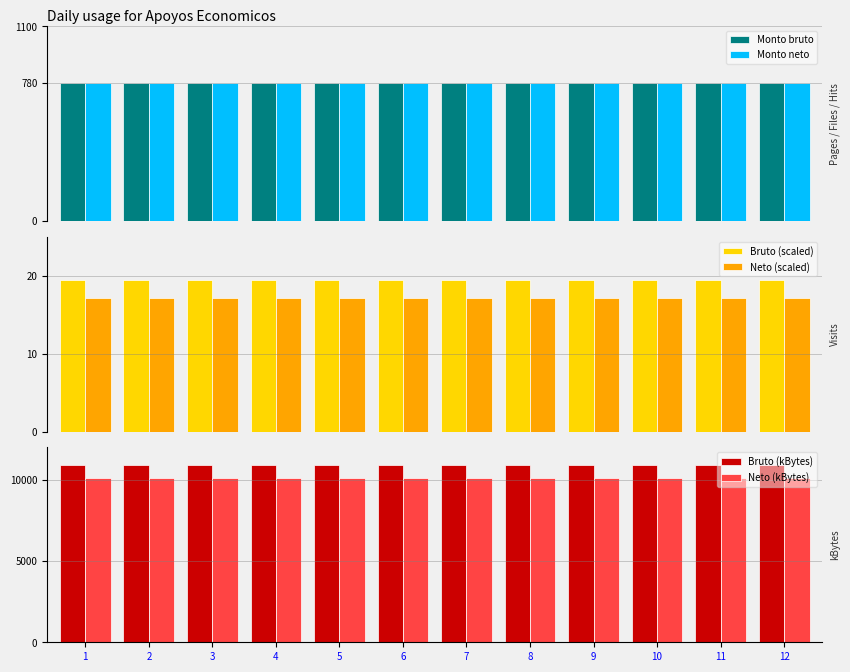

Which series has the largest total across all categories?

Bruto (kBytes)